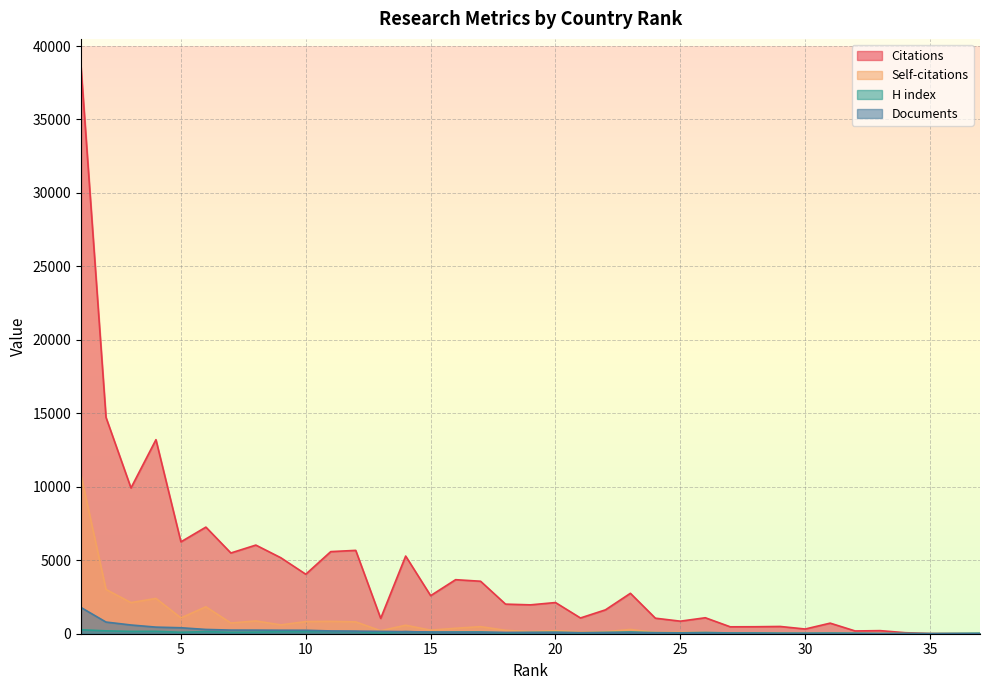

Is it true that Citations equals 562 at 13?

False